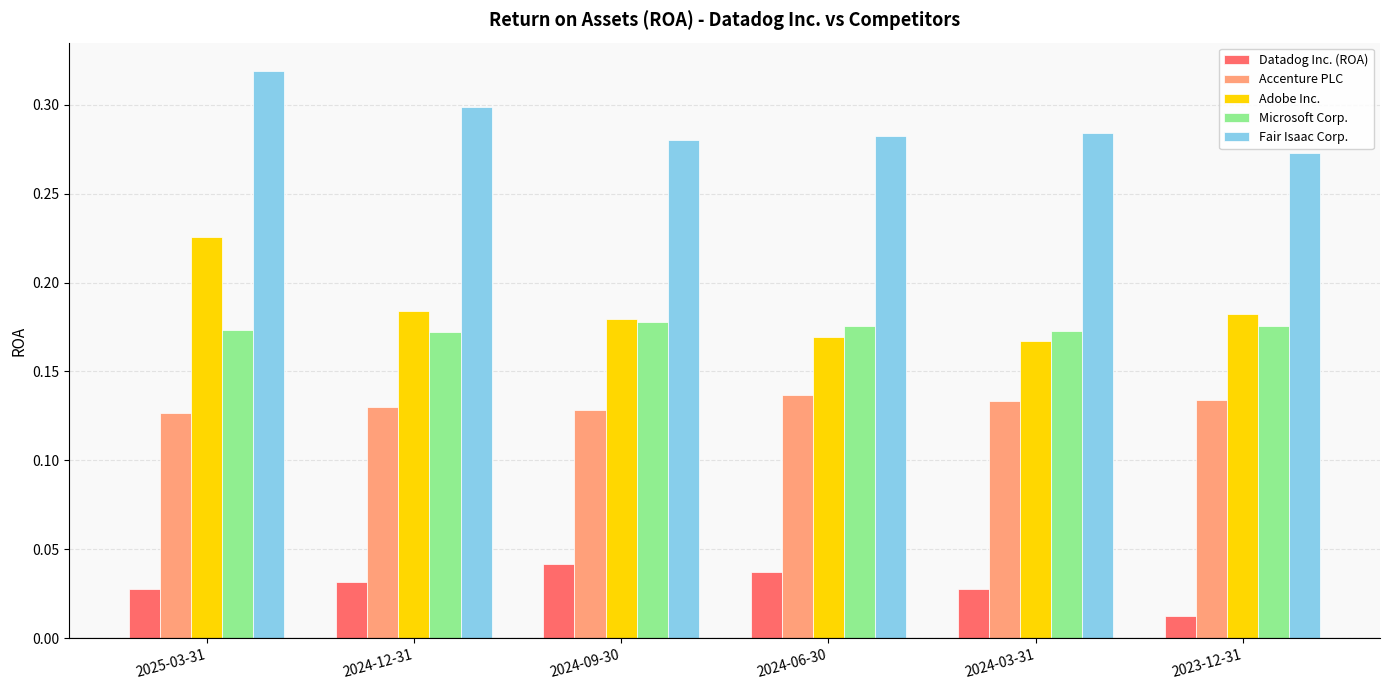

How many groups of bars are there?

6